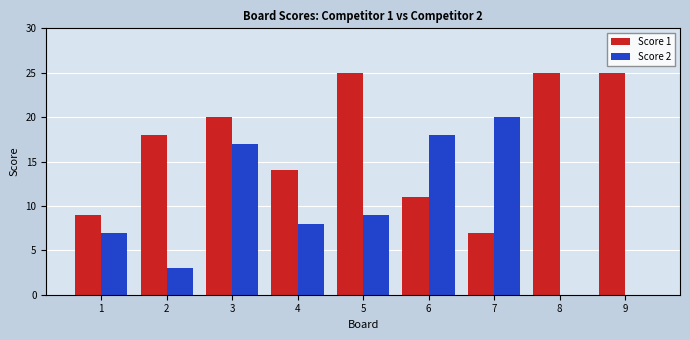

What is the sum of all Score 1 values?

154